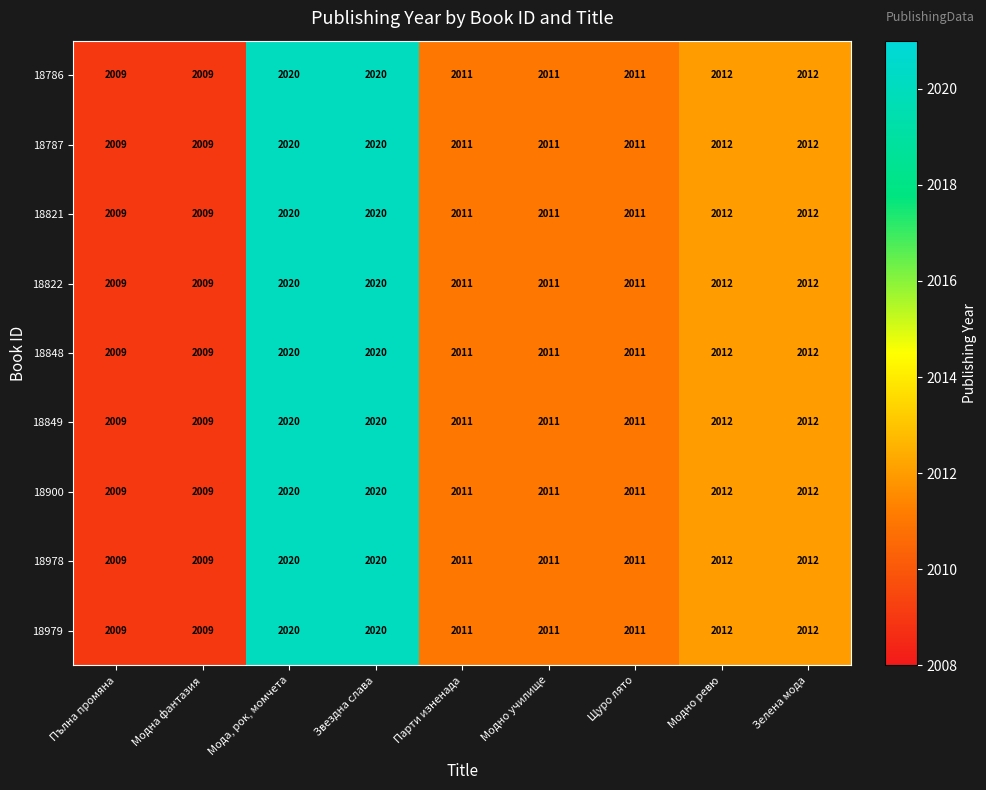

What is the total value across all series at Модна фантазия?

18081